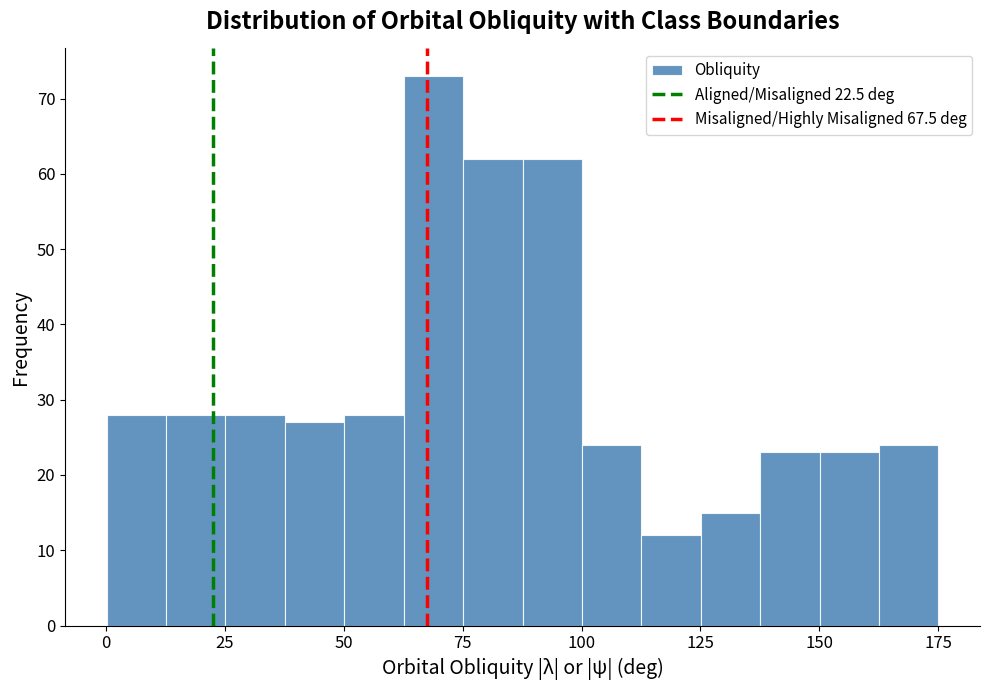

Read against the x-axis, roughly where is the centre of the tallest bar?

70